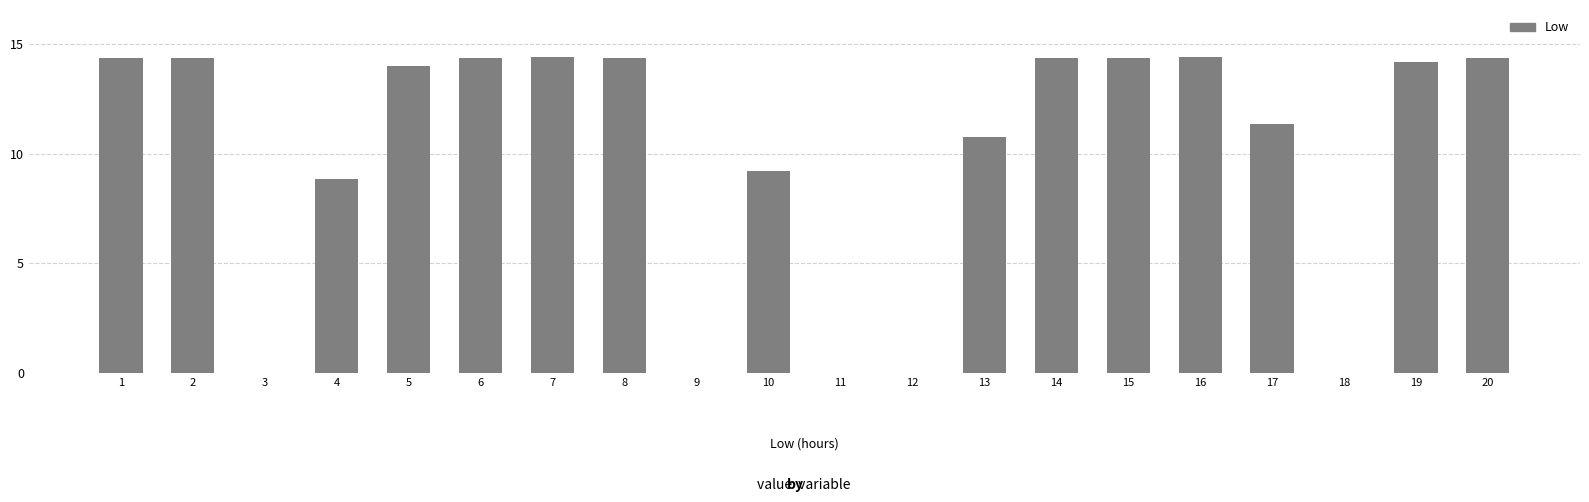

Where is the data nearest to the value 7?

4